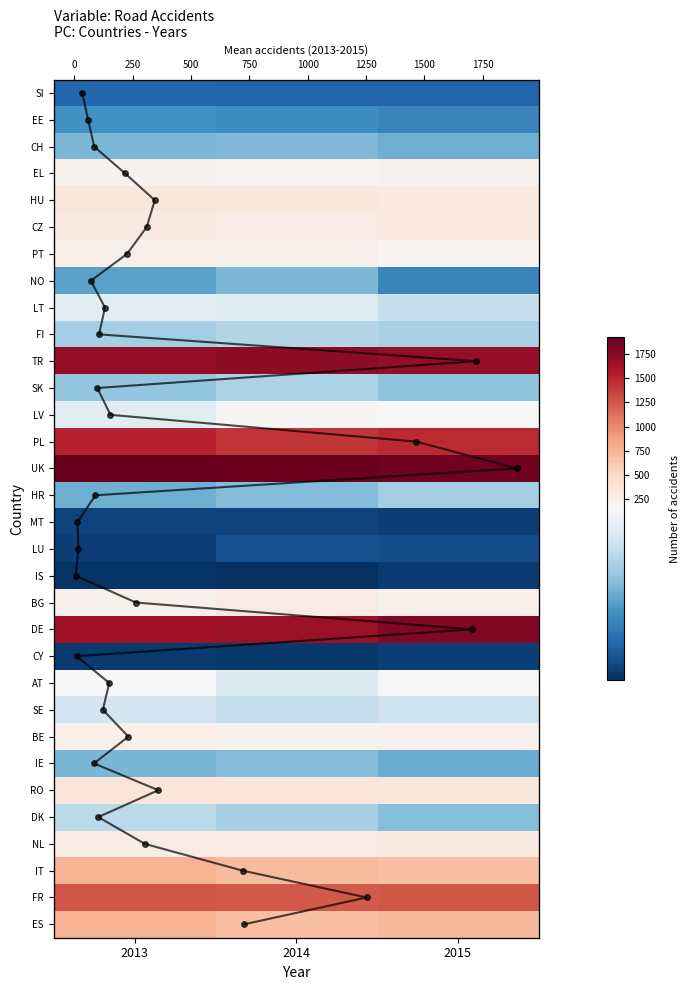

What is the difference between the highest and lowest values at 2015?

1867